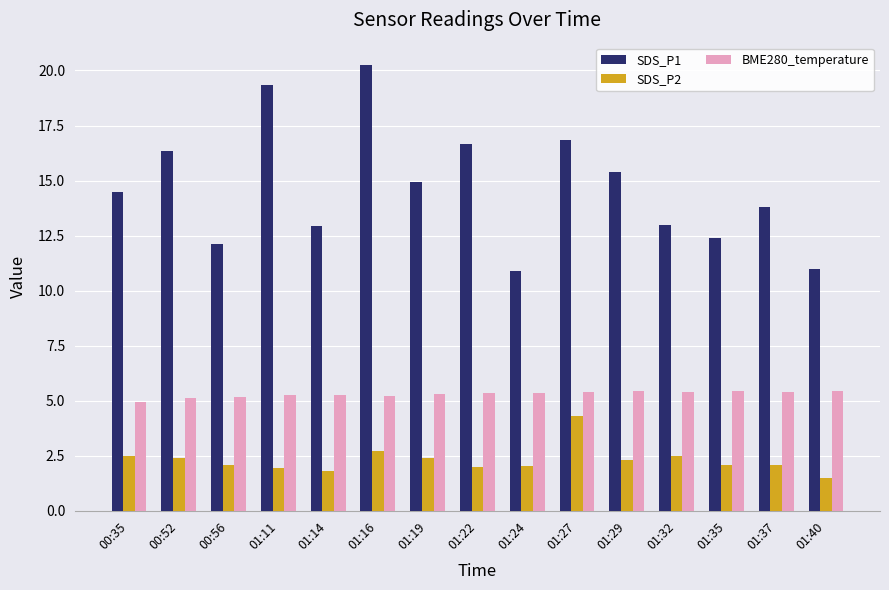

At 01:29, list the series in order from largest to smallest.

SDS_P1, BME280_temperature, SDS_P2